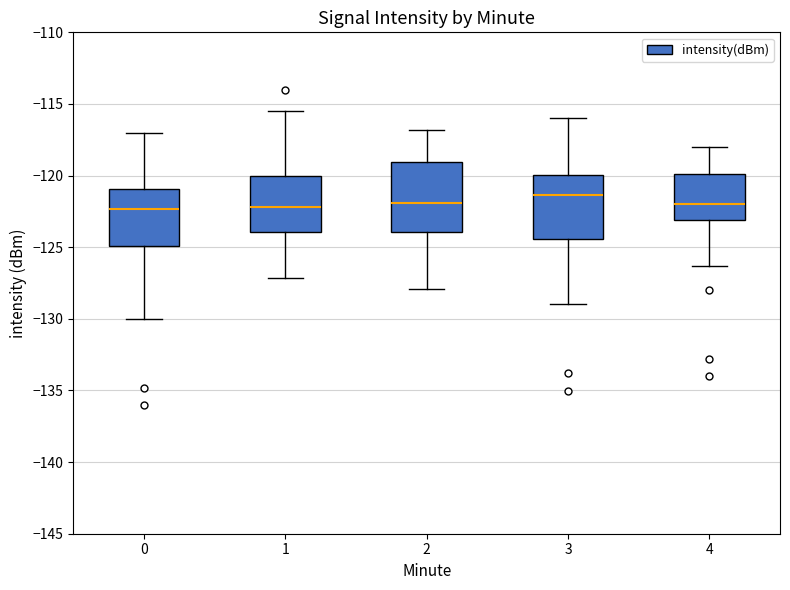

Reading left to right, transcribe this box plot: for each box, give where its median line is, the range the box spans, and where its two whiskers end, as read against the y-axis. The values are not printed on the chart, so give them approximately, as read against the axis.

0: median -122.5, box -125.0 to -121.0, whiskers -130.0 to -117.0
1: median -122.0, box -124.0 to -120.0, whiskers -127.0 to -115.5
2: median -122.0, box -124.0 to -119.0, whiskers -128.0 to -117.0
3: median -121.5, box -124.5 to -120.0, whiskers -129.0 to -116.0
4: median -122.0, box -123.0 to -120.0, whiskers -126.5 to -118.0